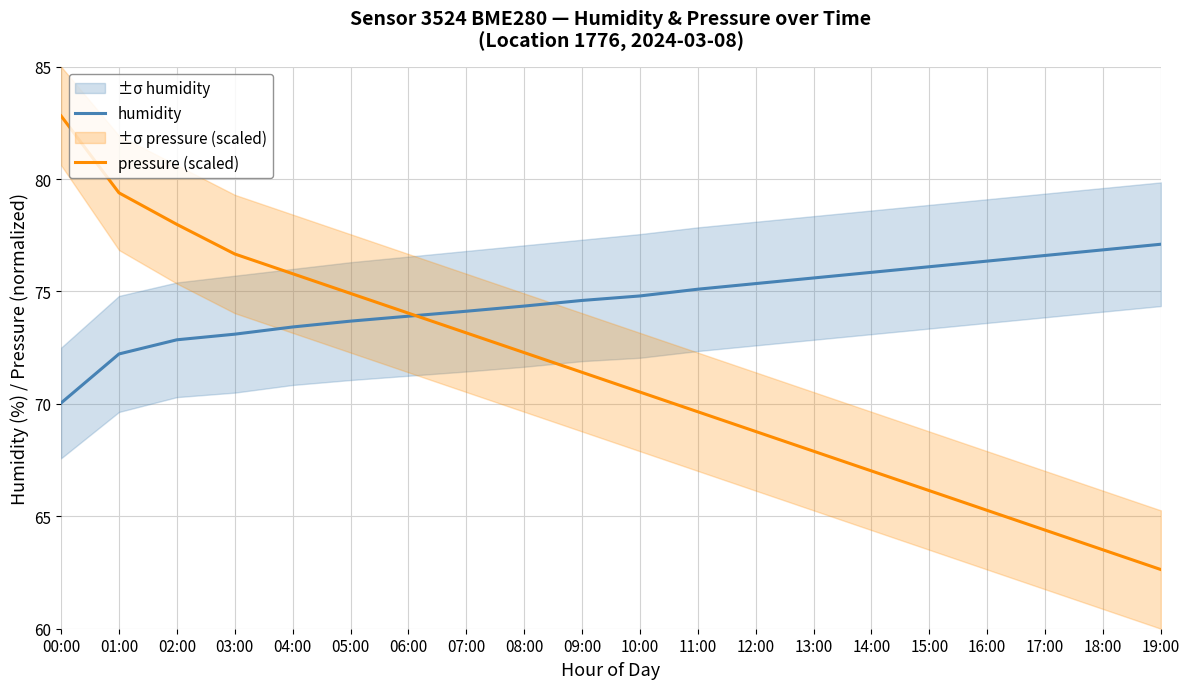

Which series has the largest total across all categories?

humidity